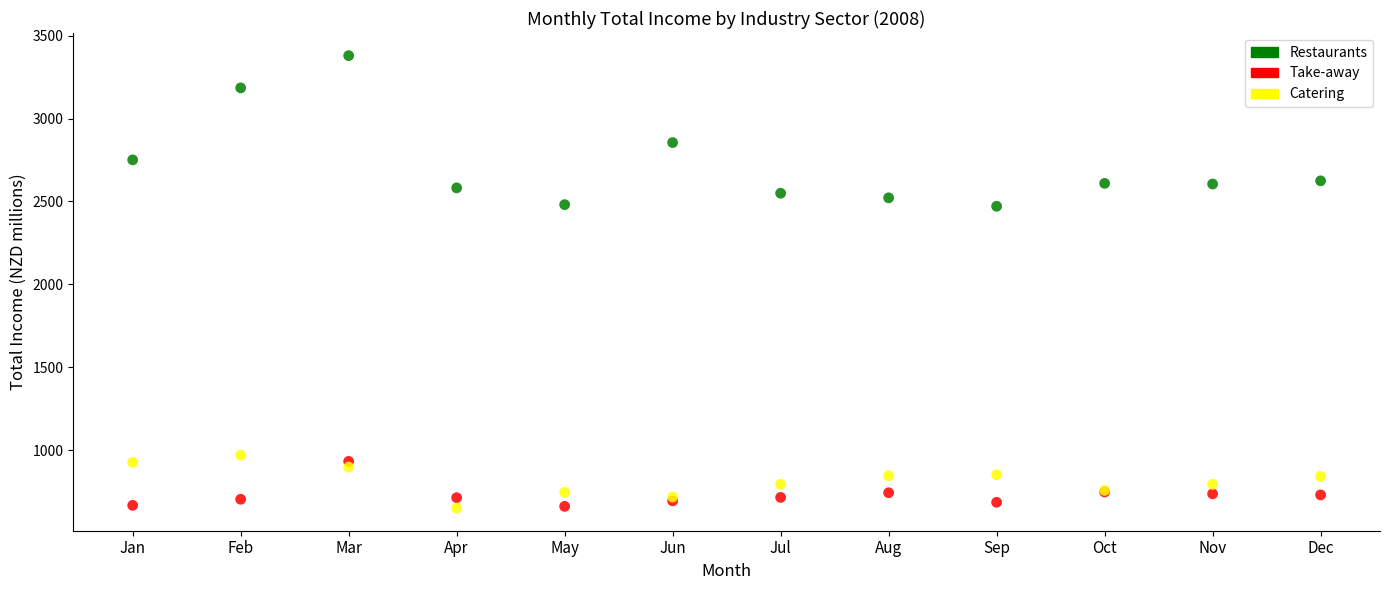

Which series reaches the maximum Y coordinate?

Restaurants